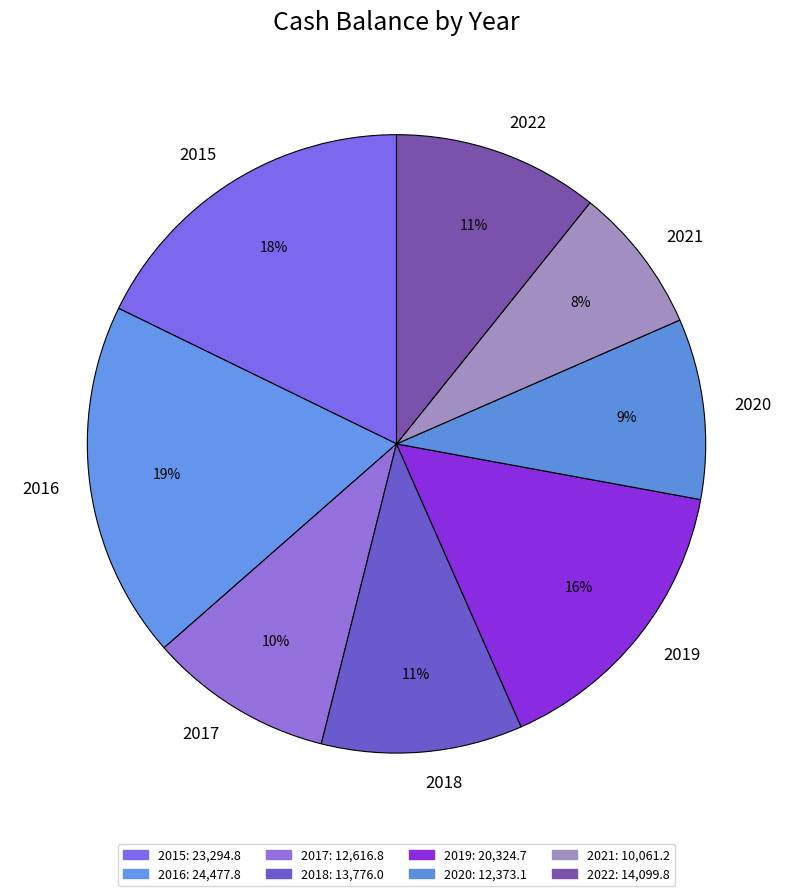

Is the sum of 2019 and 2021 greater than half?

No